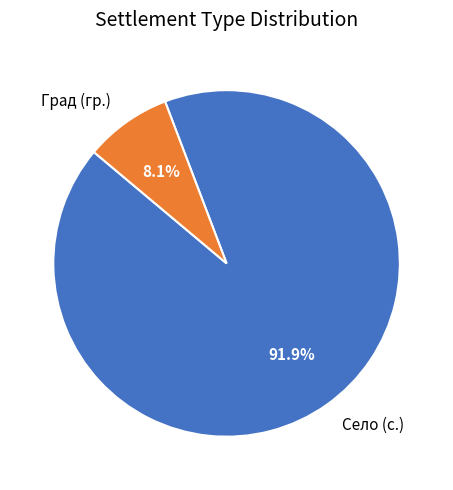

Which category has the smallest portion of the pie?

Град (гр.)